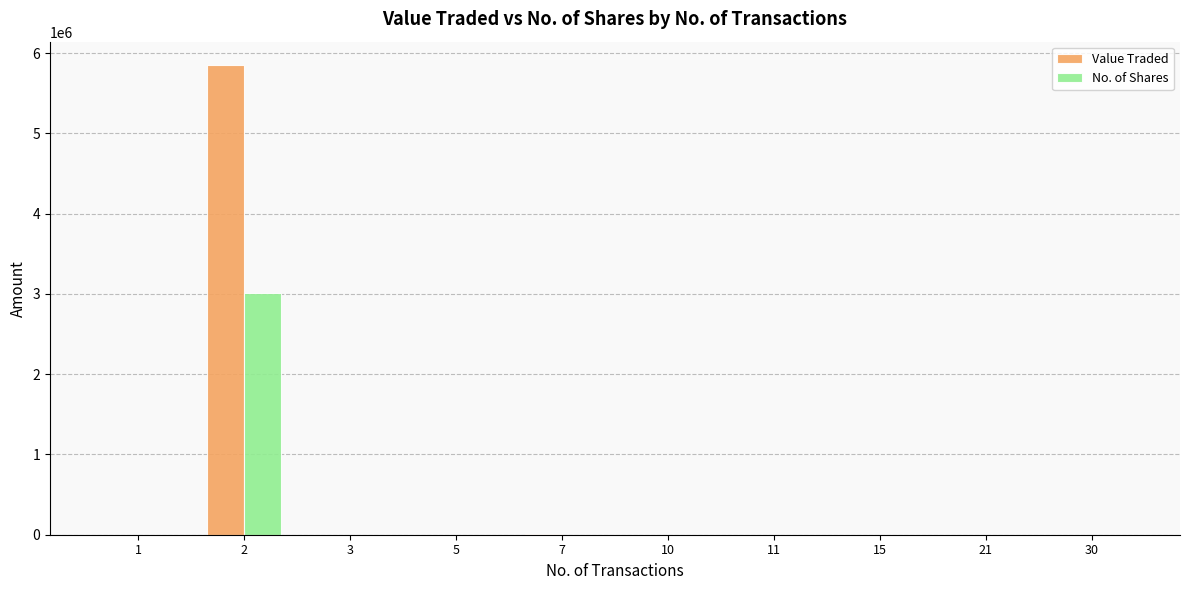

Count the number of data series in this chart.

2